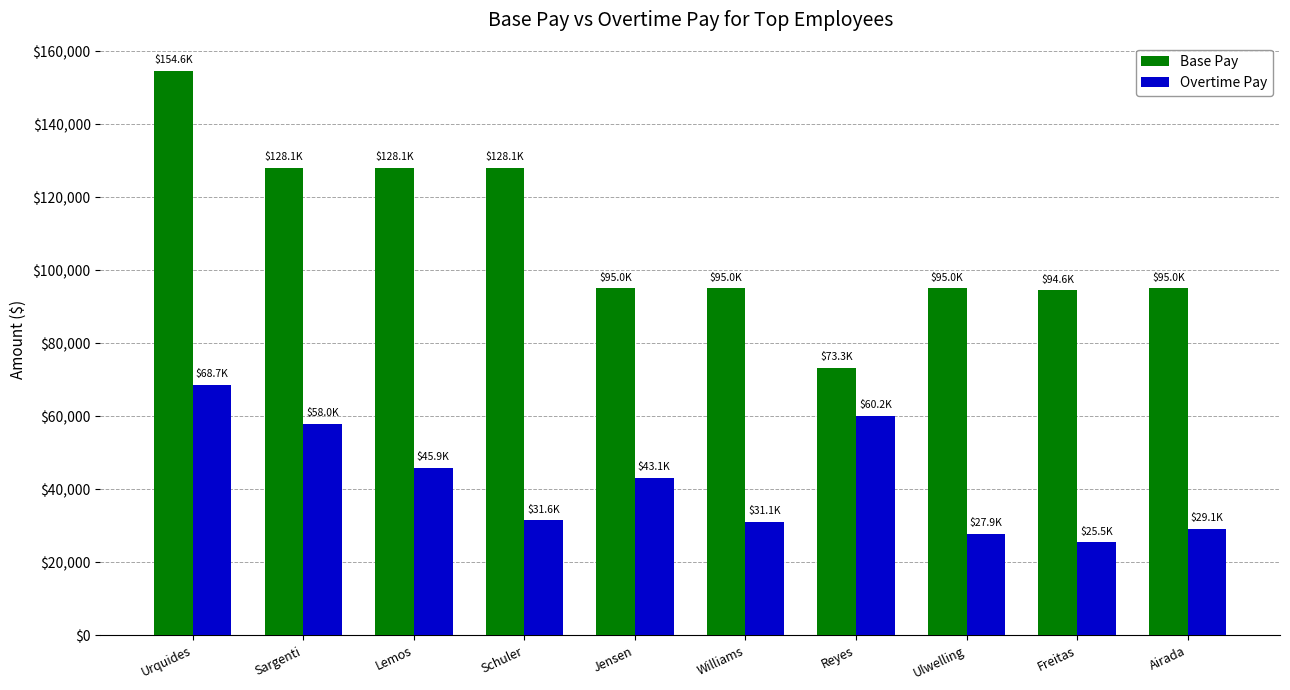

What are all the series names shown in the legend?

Base Pay, Overtime Pay